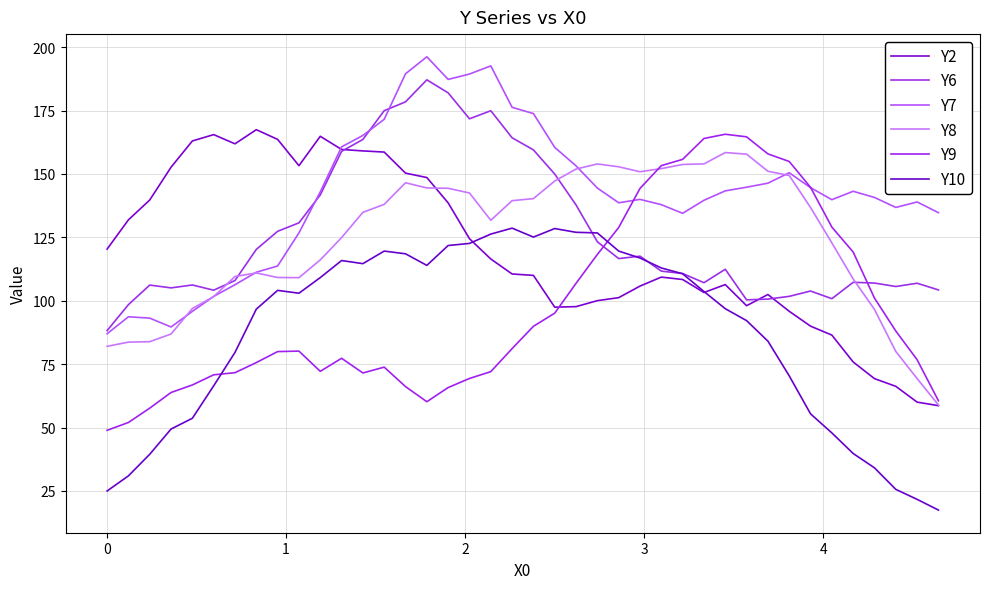

Reading left to right, transcribe all the data shown in this chart.

Y2: 120.4	131.9	139.7	152.7	163.0	165.5	161.9	167.5	163.6	153.3	164.9	159.7	159.1	158.6	150.3	148.6	138.6	124.5	116.5	110.6	110.0	97.5	97.7	100.0	101.2	105.8	109.3	108.4	103.2	106.4	98.0	102.5	95.8	90.0	86.4	75.8	69.3	66.2	60.0	58.6
Y6: 88.2	98.5	106.2	105.1	106.2	104.2	108.0	120.3	127.4	130.7	141.7	158.9	163.6	175.0	178.4	187.1	182.0	171.8	174.9	164.3	159.5	150.0	137.8	123.3	116.6	117.6	111.7	110.7	107.1	112.4	100.4	100.7	101.7	103.8	100.8	107.3	107.0	105.6	106.9	104.3
Y7: 87.0	93.7	93.1	89.7	95.8	101.7	106.3	111.2	113.7	126.8	142.9	160.7	165.2	171.6	189.5	196.2	187.3	189.4	192.6	176.3	173.8	160.5	153.2	144.4	138.6	140.0	137.9	134.5	139.6	143.3	144.8	146.4	150.5	144.6	139.9	143.2	140.7	136.8	139.0	134.7
Y8: 82.0	83.7	83.9	86.9	96.9	101.6	109.6	111.0	109.2	109.1	116.1	124.9	134.9	138.0	146.5	144.5	144.4	142.5	131.7	139.5	140.3	147.2	151.9	154.0	152.8	150.9	152.1	153.8	154.0	158.4	157.8	151.1	149.4	136.8	122.8	108.6	96.6	80.0	69.3	58.9
Y9: 48.9	52.0	57.6	63.8	66.8	70.8	71.6	75.6	79.9	80.1	72.2	77.3	71.5	73.8	66.1	60.2	65.8	69.3	72.0	81.1	89.9	95.1	106.9	118.3	128.9	144.3	153.3	155.8	164.0	165.7	164.7	157.9	154.9	144.7	129.0	119.2	101.0	88.1	76.7	60.6
Y10: 25.0	30.9	39.4	49.4	53.7	66.4	79.6	96.7	104.1	103.0	109.1	115.9	114.6	119.6	118.5	114.0	121.8	122.6	126.3	128.6	125.1	128.5	127.0	126.8	119.6	116.9	112.9	110.6	103.6	96.9	92.2	84.1	70.4	55.4	47.9	39.8	34.1	25.6	21.7	17.4